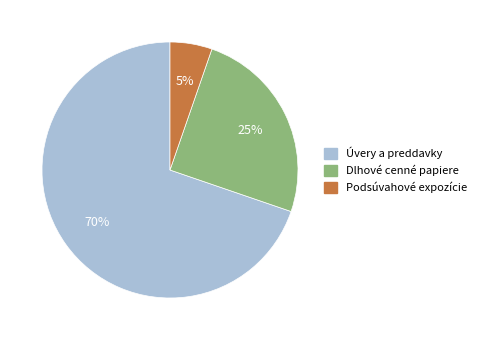

Rank the categories by value from highest to lowest.

Úvery a preddavky, Dlhové cenné papiere, Podsúvahové expozície